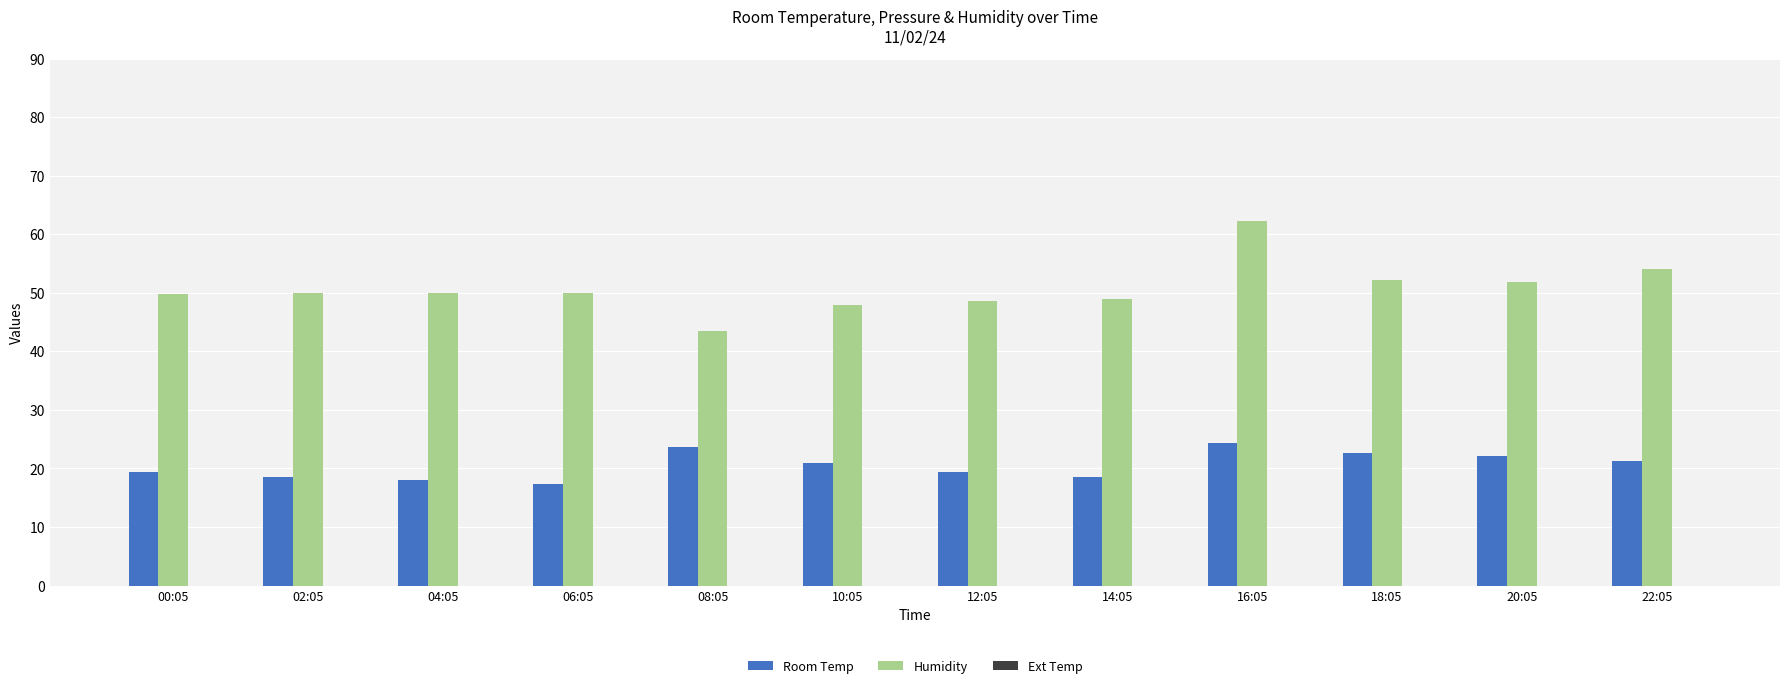

What is the approximate value of Humidity at 18:05?

52.3